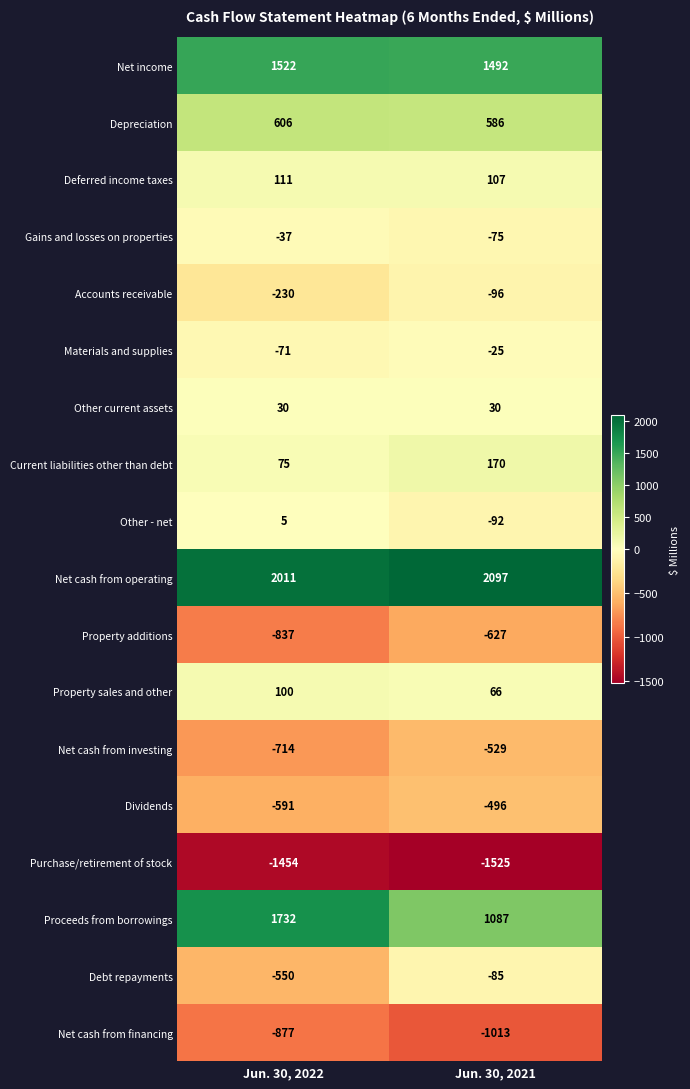

What is the highest value of the Debt repayments series?

-85